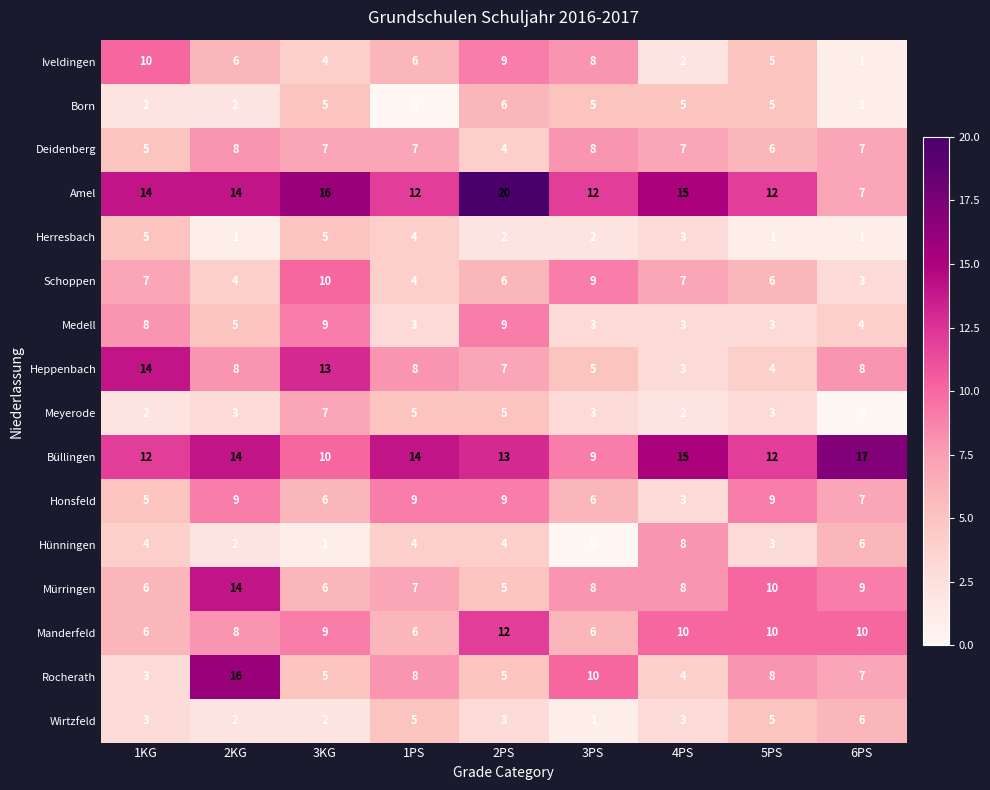

Between 2KG and 2PS, which series saw the biggest shift?

Rocherath